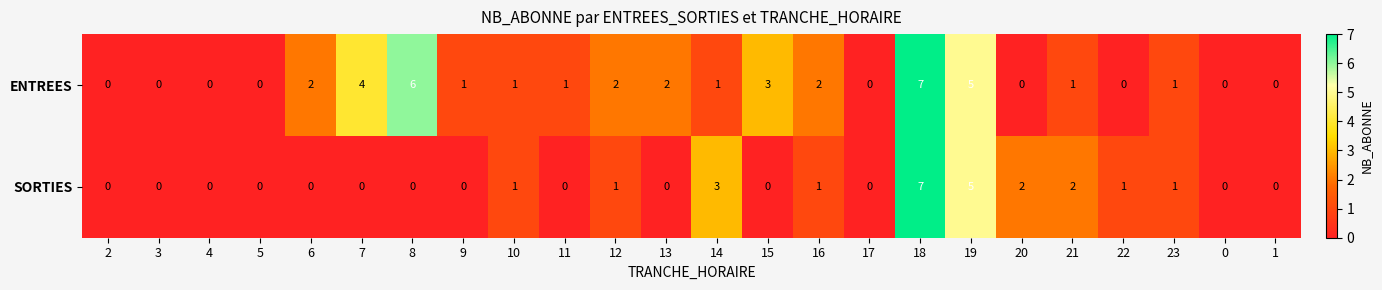

Which series changed the most between 6 and 0?

ENTREES